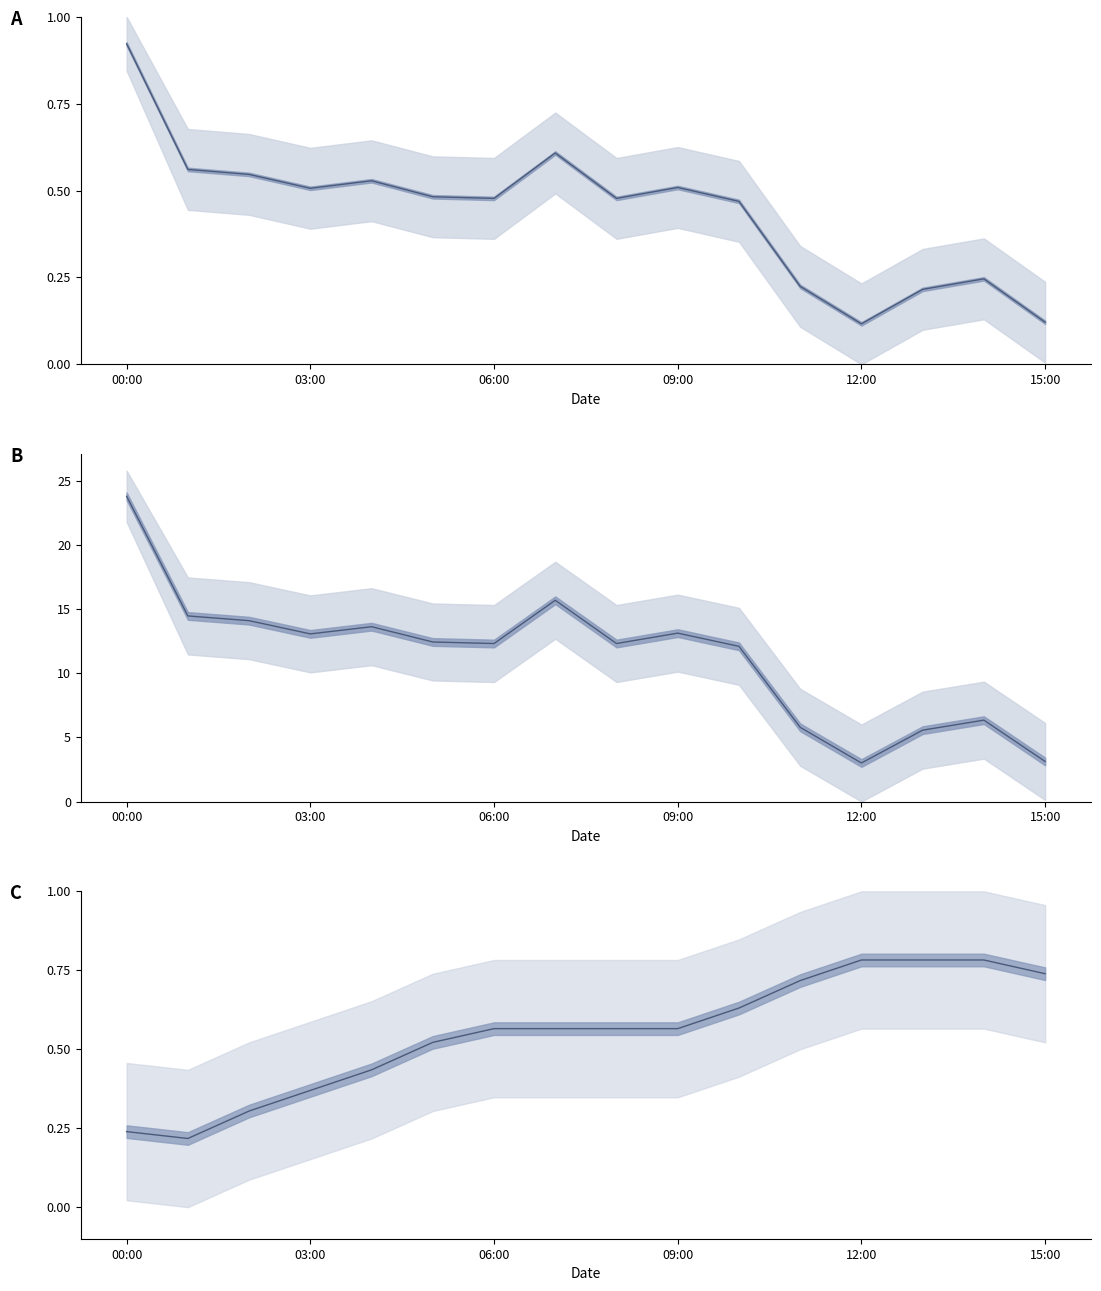

Reading left to right, extract all data points from this chart.

pressure: 0.9	0.6	0.5	0.5	0.5	0.5	0.5	0.6	0.5	0.5	0.5	0.2	0.1	0.2	0.2	0.1
pressure_deviation: 23.8	14.5	14.1	13.1	13.6	12.4	12.3	15.7	12.3	13.1	12.1	5.8	3.0	5.6	6.3	3.1
temperature: 0.2	0.2	0.3	0.4	0.4	0.5	0.6	0.6	0.6	0.6	0.6	0.7	0.8	0.8	0.8	0.7